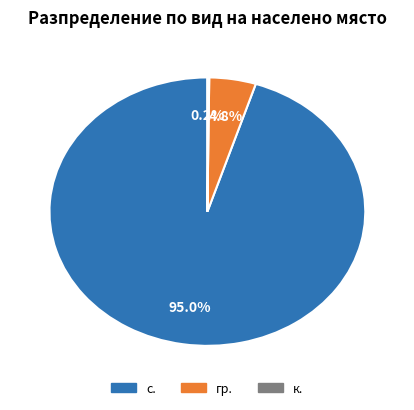

Is there any slice that represents more than half of the pie?

Yes